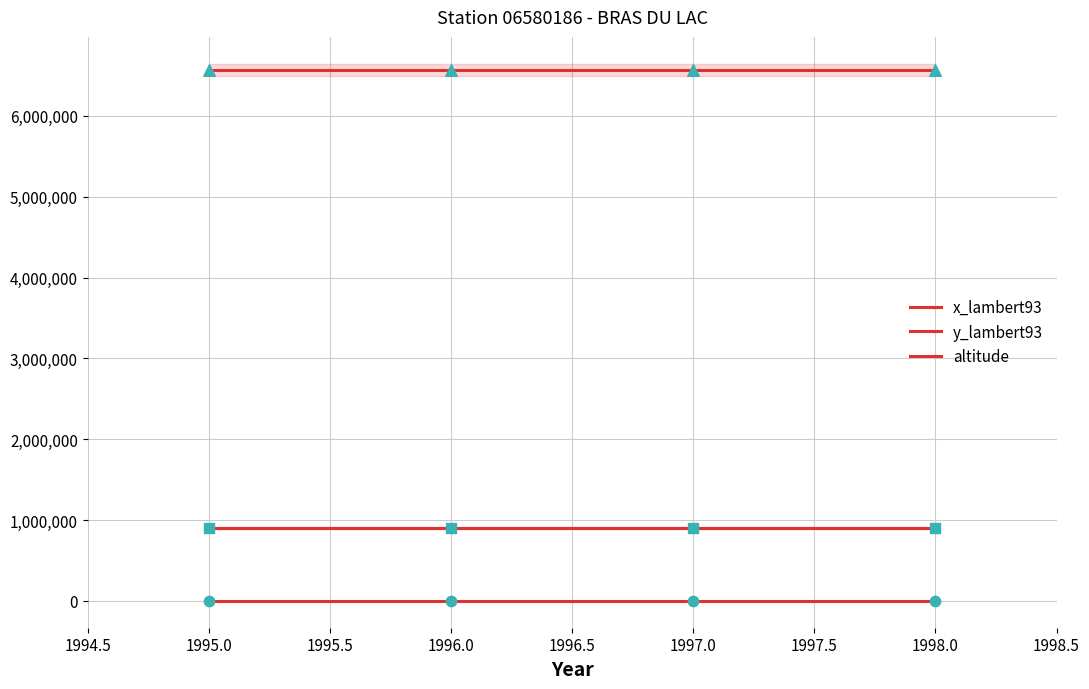

At how many categories does at least one series exceed 3947706?

4